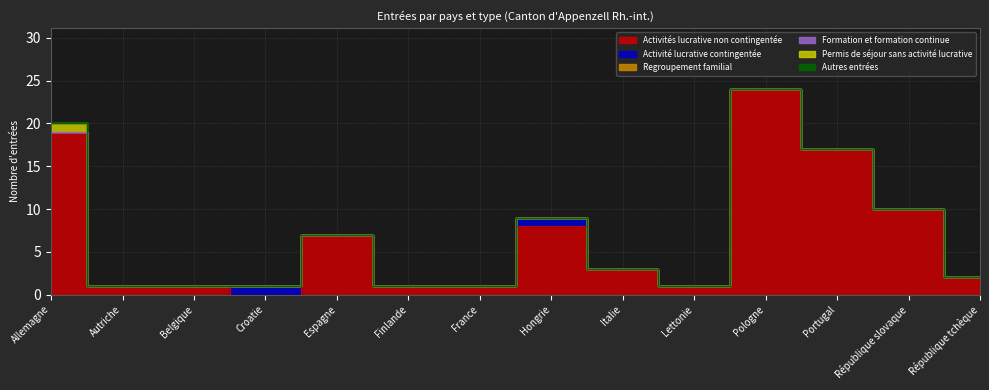

Between Italie and République slovaque, which series saw the biggest shift?

Activités lucrative non contingentée